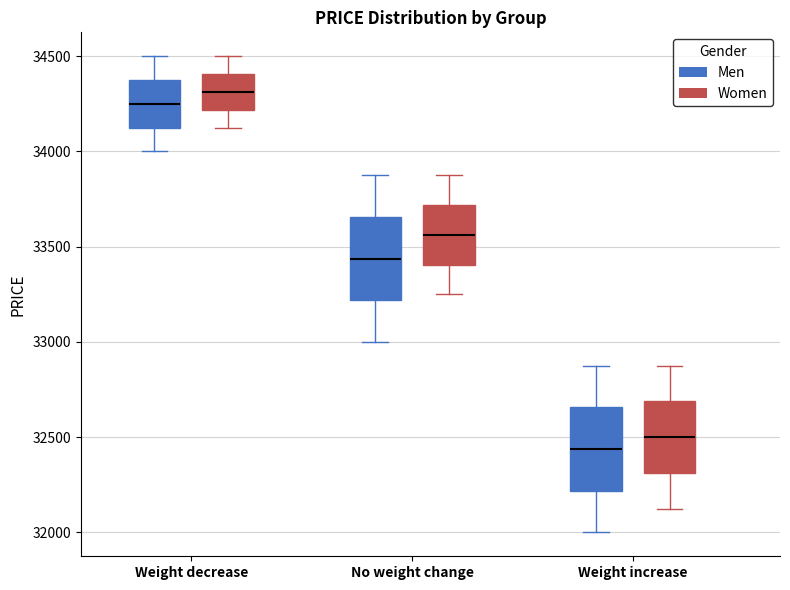

Where is the upper edge of the box for No weight change (Men) on the y-axis? The values are not printed on the chart, so give them approximately, as read against the axis.

33650